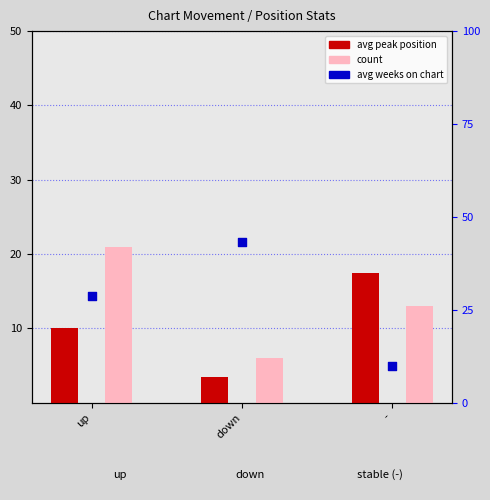

At how many categories does at least one series exceed 33?

1